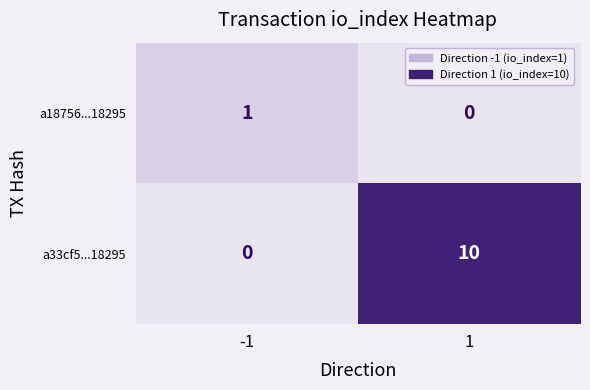

The a18756...18295 series shows 1 at -1. True or false?

True